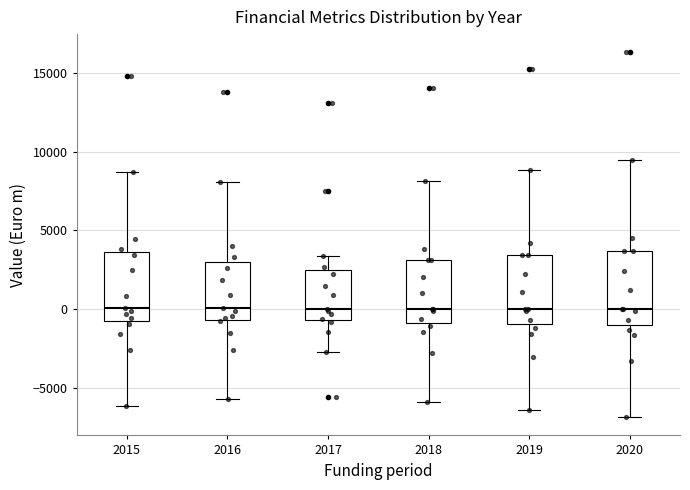

Where does the median line of the box at x = 2017 sit on the y-axis? The values are not printed on the chart, so give them approximately, as read against the axis.

0